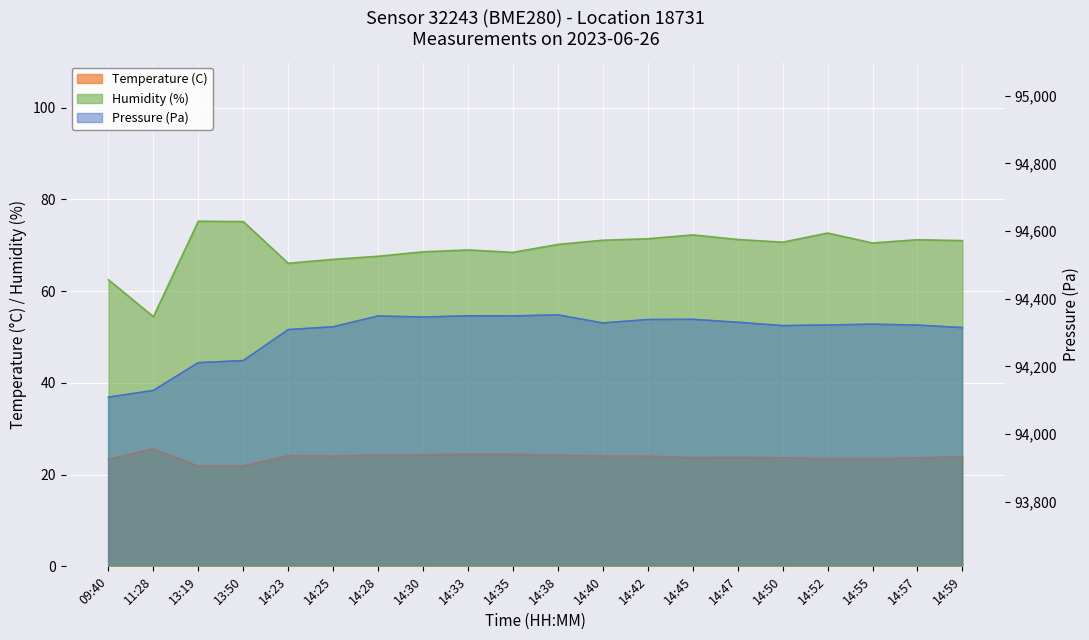

What is the difference between the highest and lowest values at 14:57?

94298.4